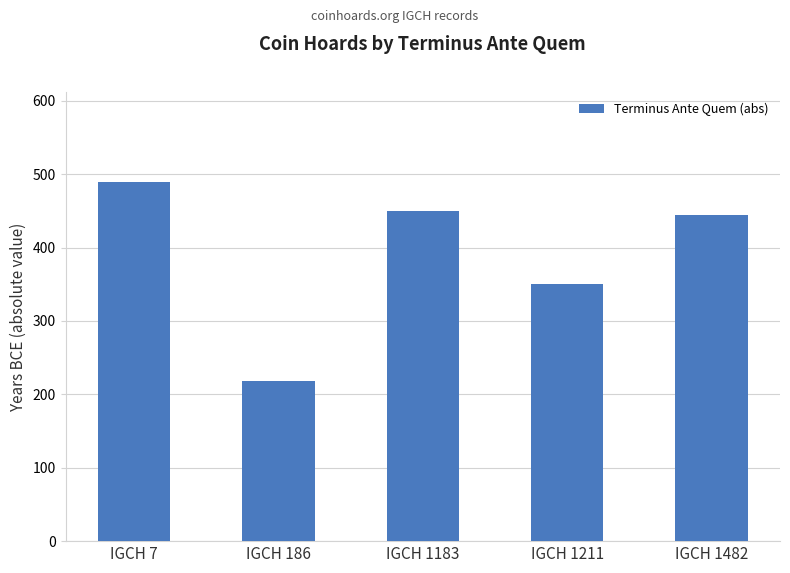

Rank the categories by value from highest to lowest.

IGCH 7, IGCH 1183, IGCH 1482, IGCH 1211, IGCH 186